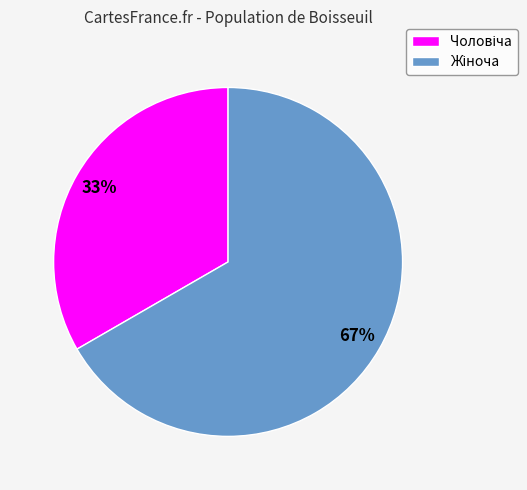

To the nearest percent, what is the average slice percentage?

50%